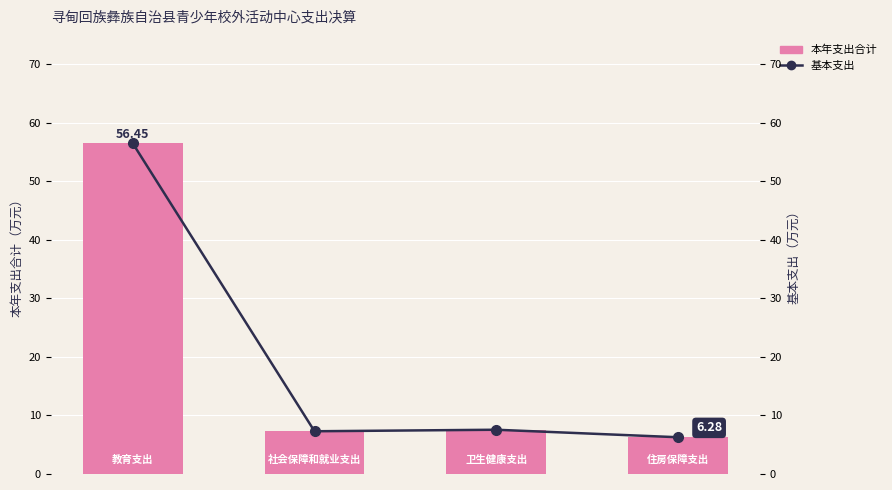

The value of 基本支出 at 3 is 6.3. True or false?

True